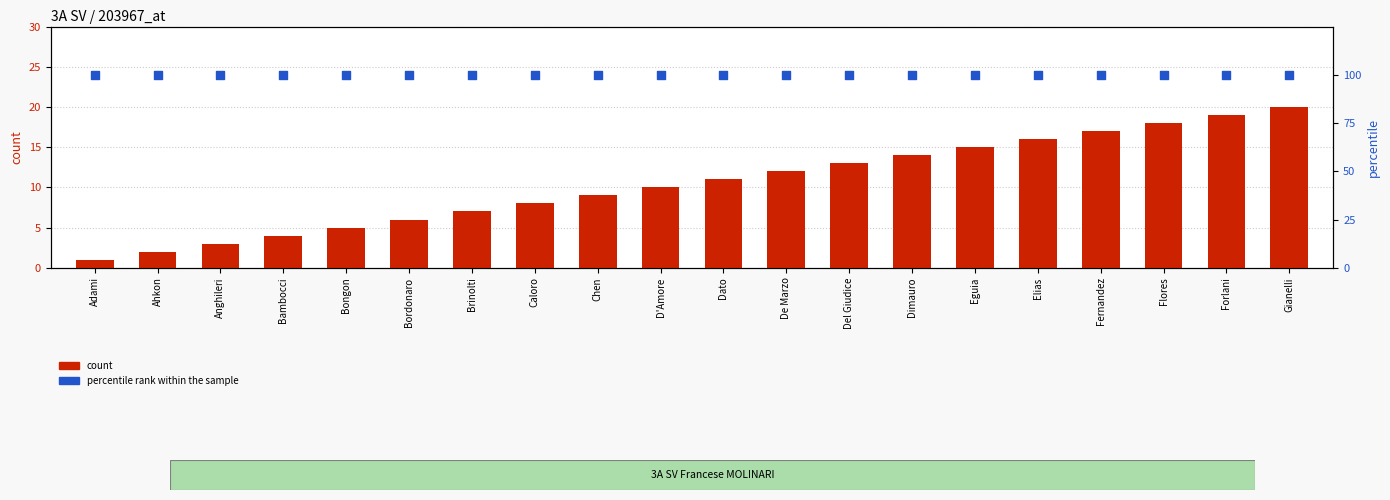

Which series has the largest total across all categories?

percentile rank within the sample